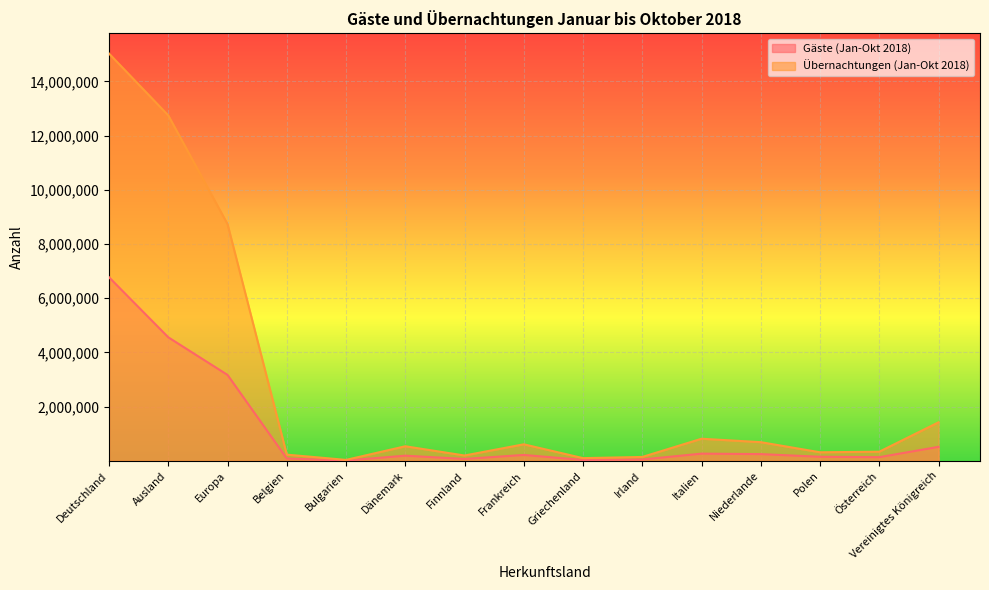

At which label does Gäste (Jan-Okt 2018) reach its minimum?

Bulgarien